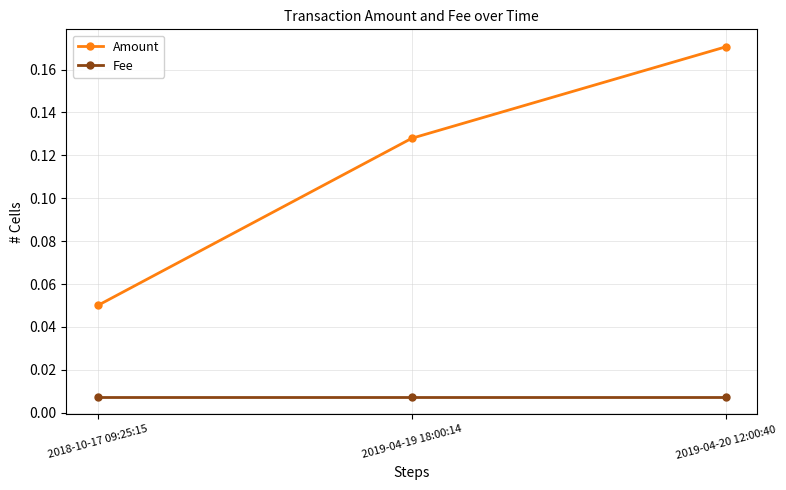

Which category has the highest value in the Amount series?

2019-04-20 12:00:40